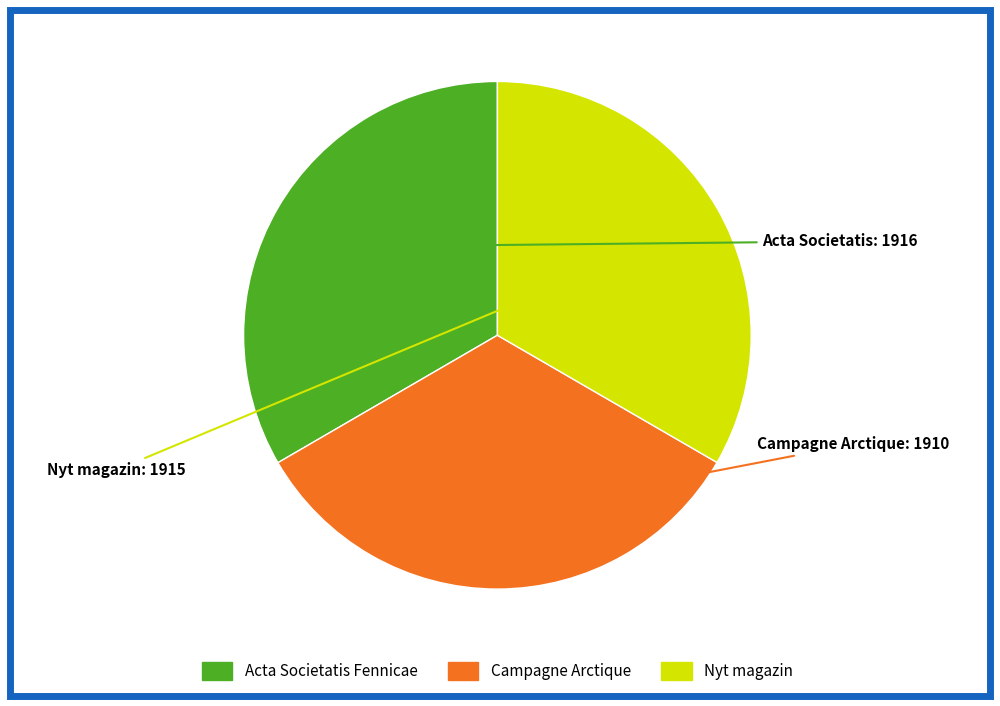

Is there a majority slice in this chart?

No